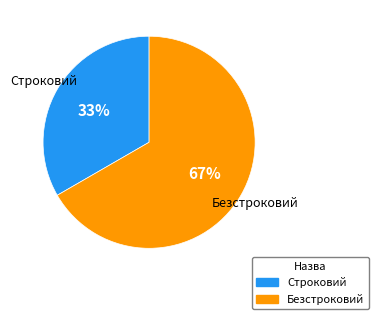

What is the ratio of the value at Строковий to the value at Безстроковий?

0.5